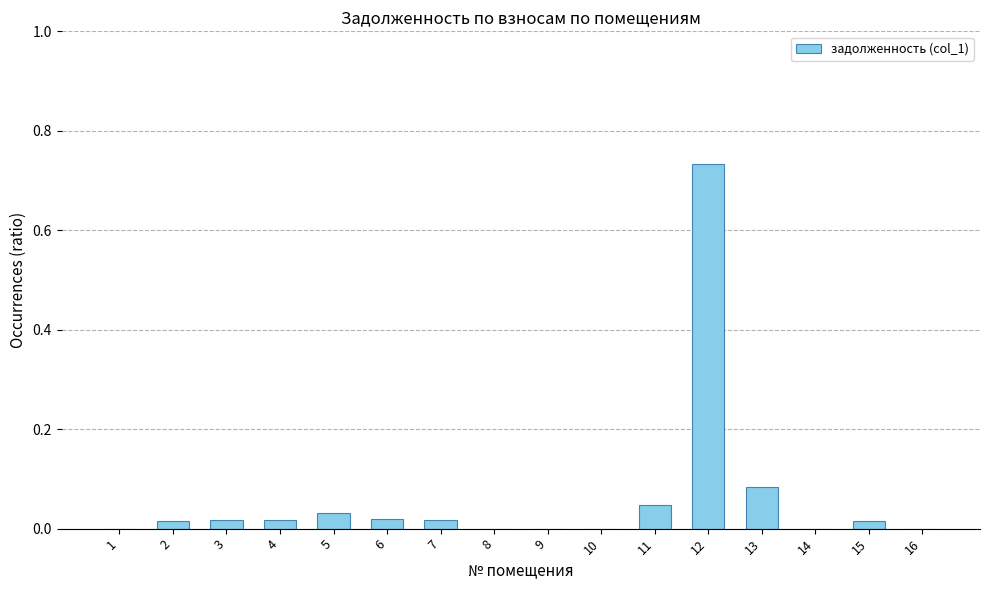

The chart shows a value of 0.0 at 2. True or false?

True